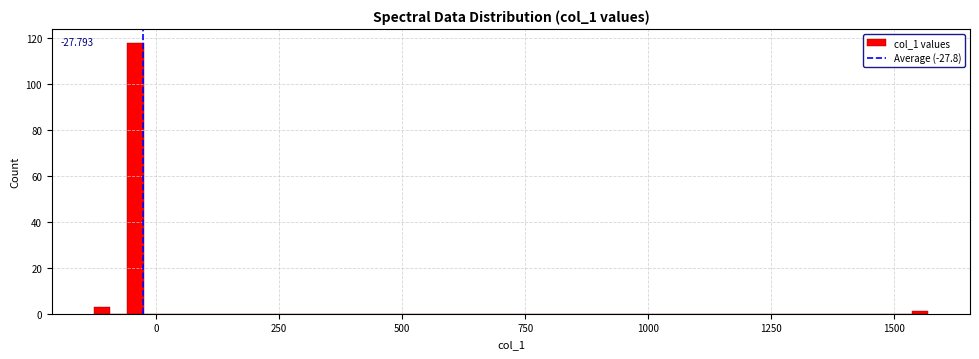

Around what value on the x-axis is the tallest bar? Give the approximate position of its centre, as read against the axis.

-50